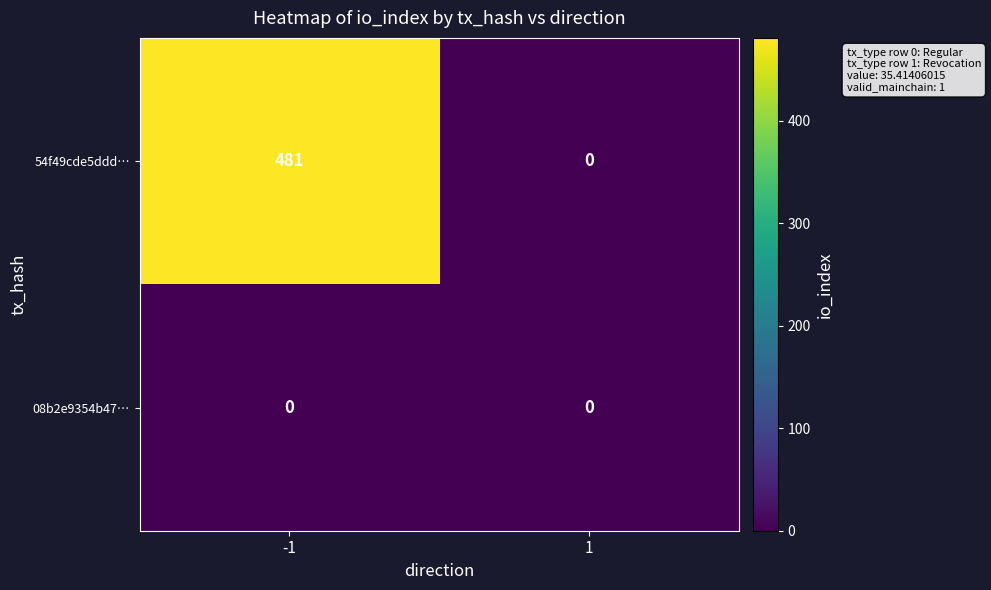

List the series in order of their peak value, highest first.

54f49cde5ddd…, 08b2e9354b47…